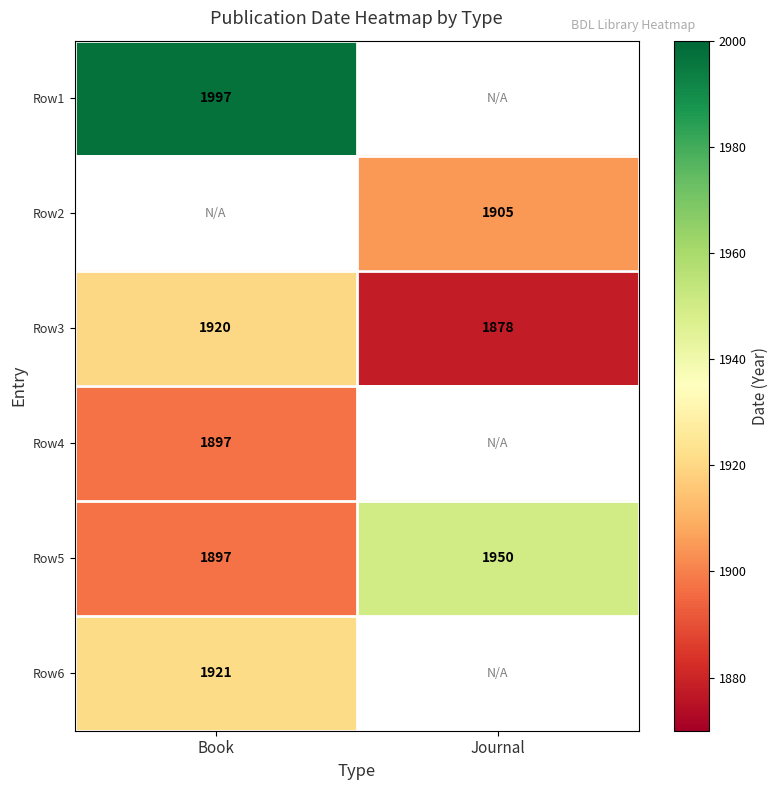

The value of Row3 at Book is 1132.1. True or false?

False